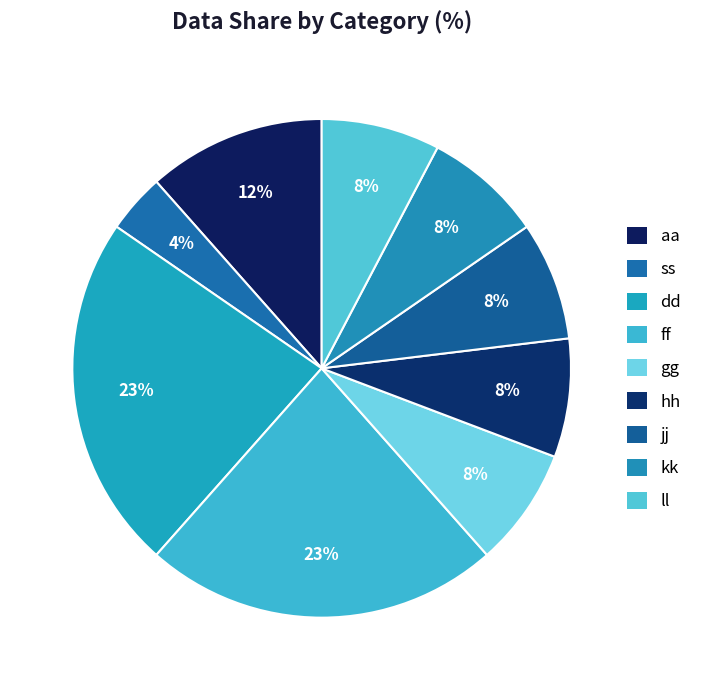

Which has a higher value, ff or gg?

ff